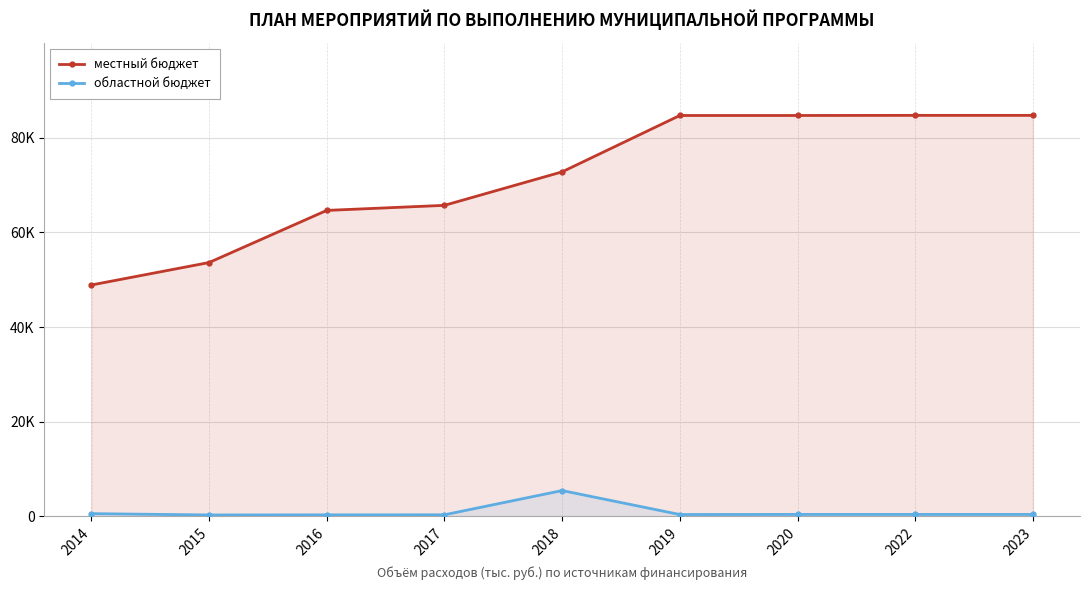

Which series changed the most between 2015 and 2019?

местный бюджет